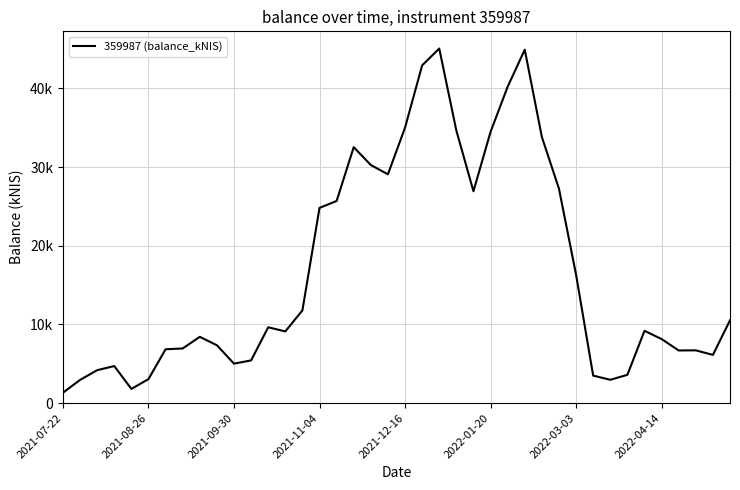

What is the difference between the maximum and minimum values?

43750.8